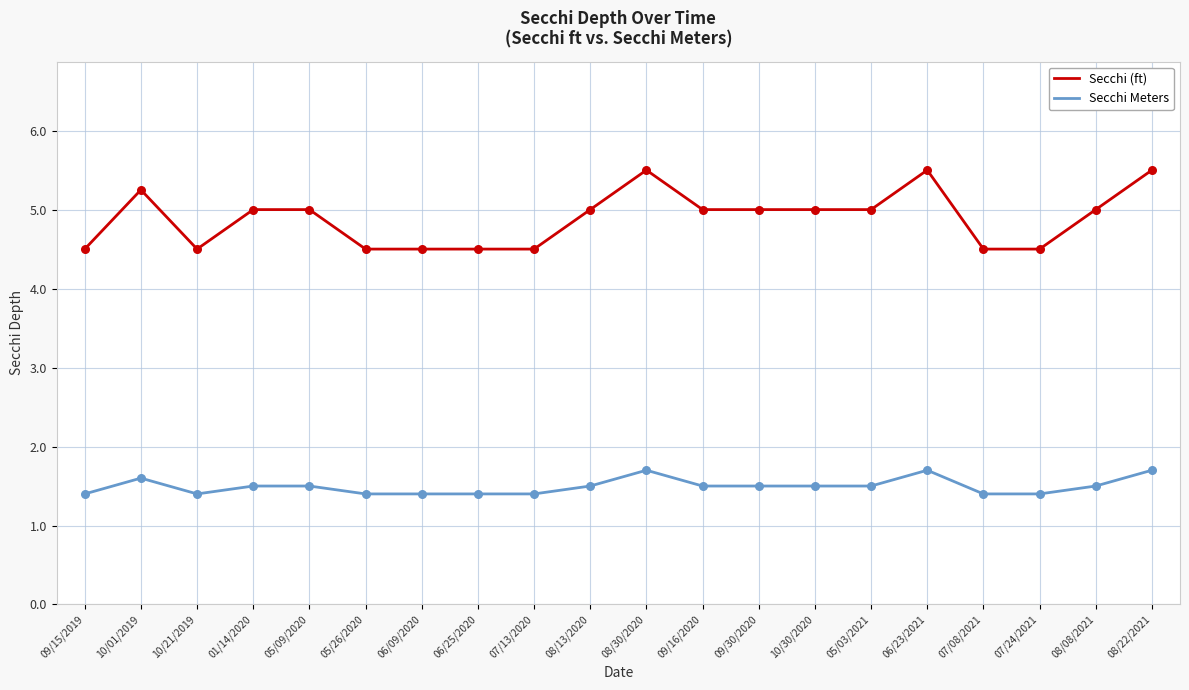

What is the total value across all series at 01/14/2020?

6.5